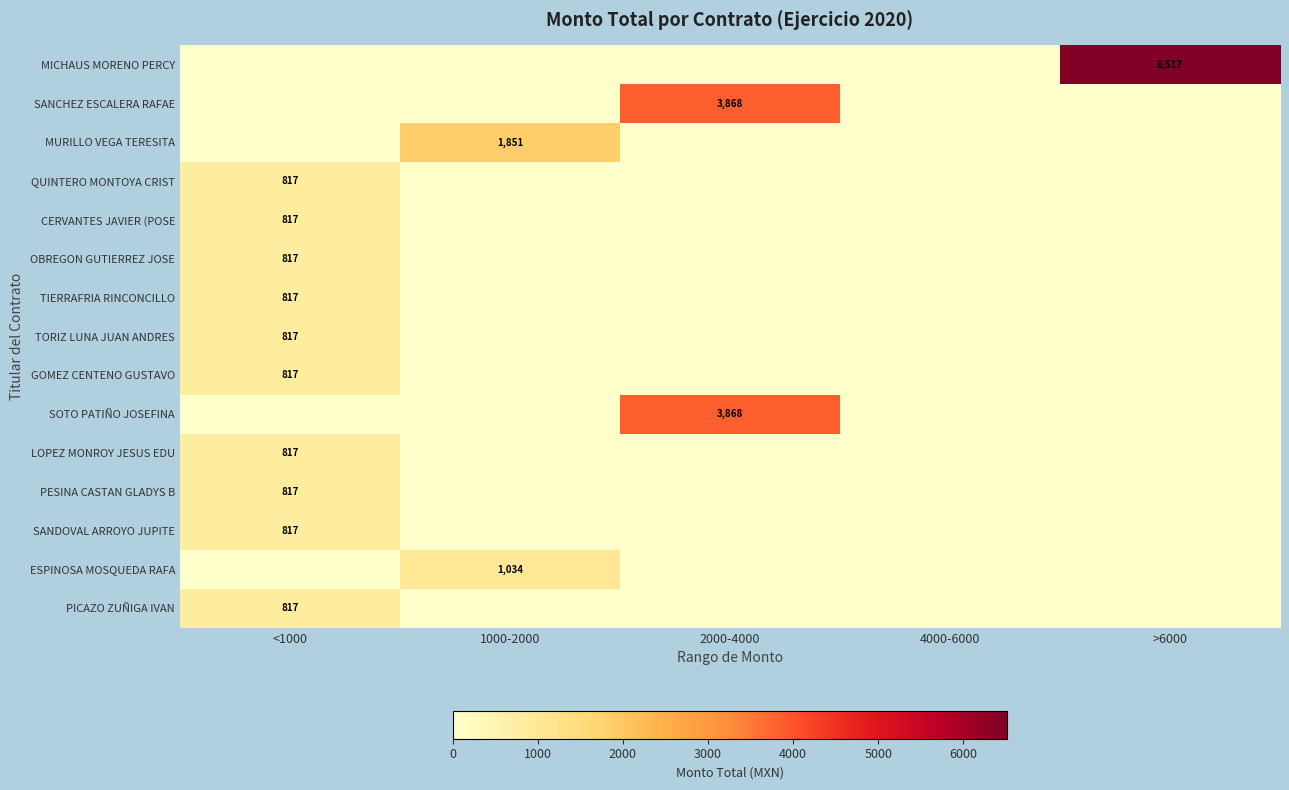

Which category has the highest value across all series?

>6000